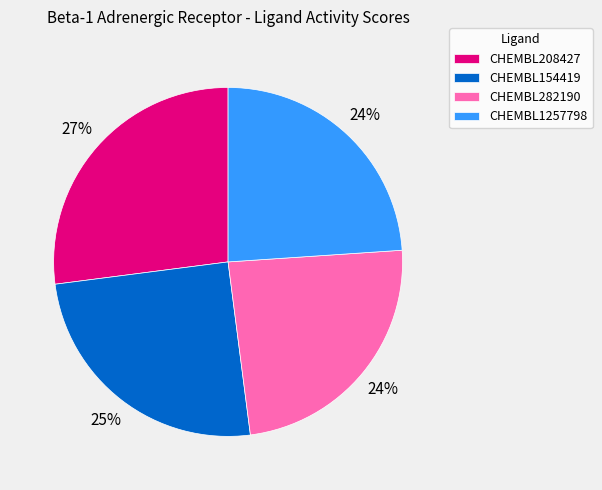

Does CHEMBL1257798 represent more than half of the total?

No